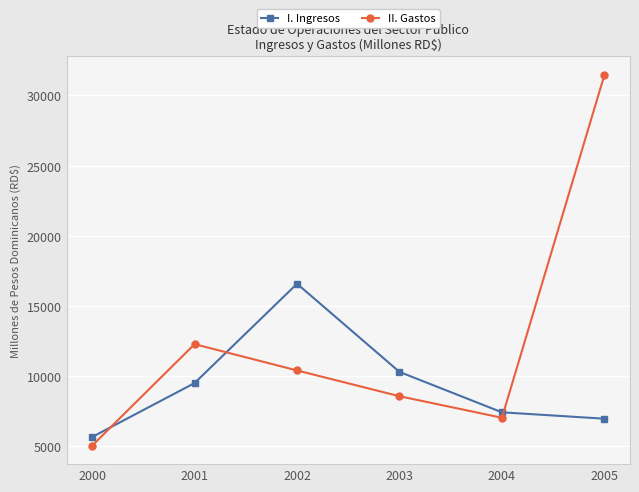

What is the maximum value shown in the chart?

31453.0